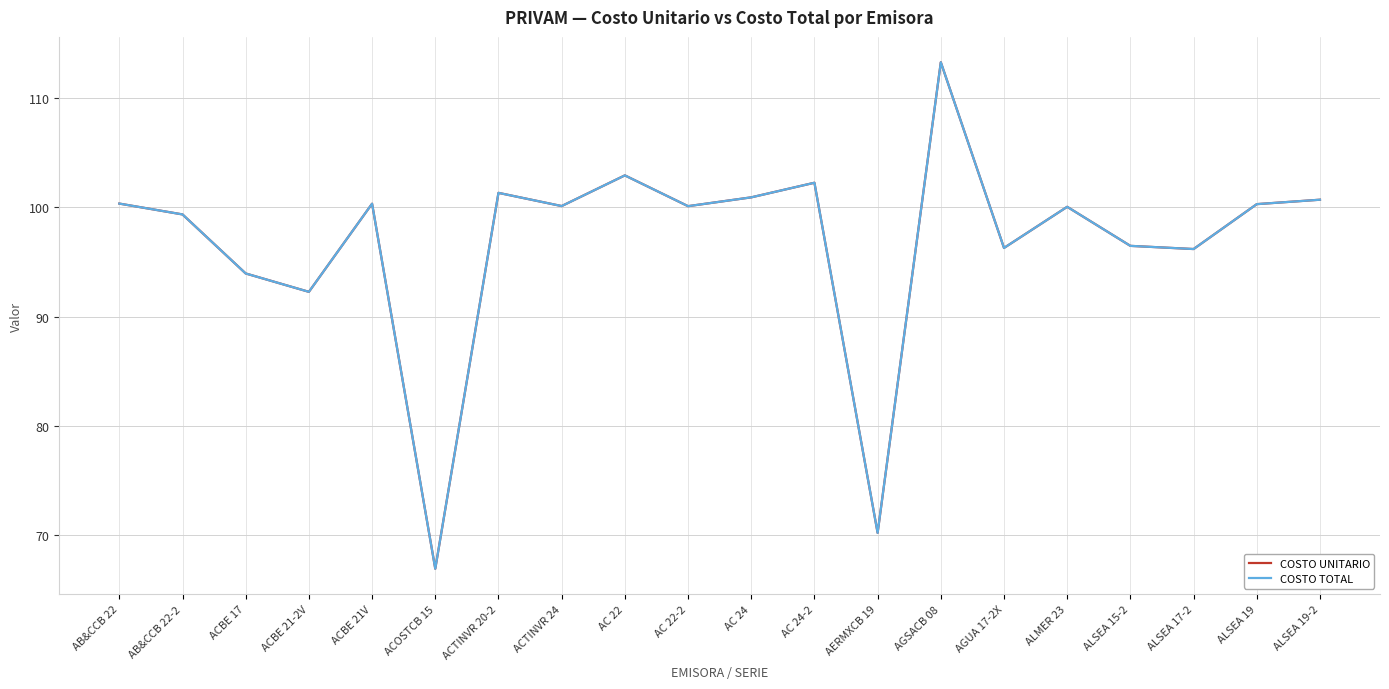

Is this an area chart (filled region under the line)?

No